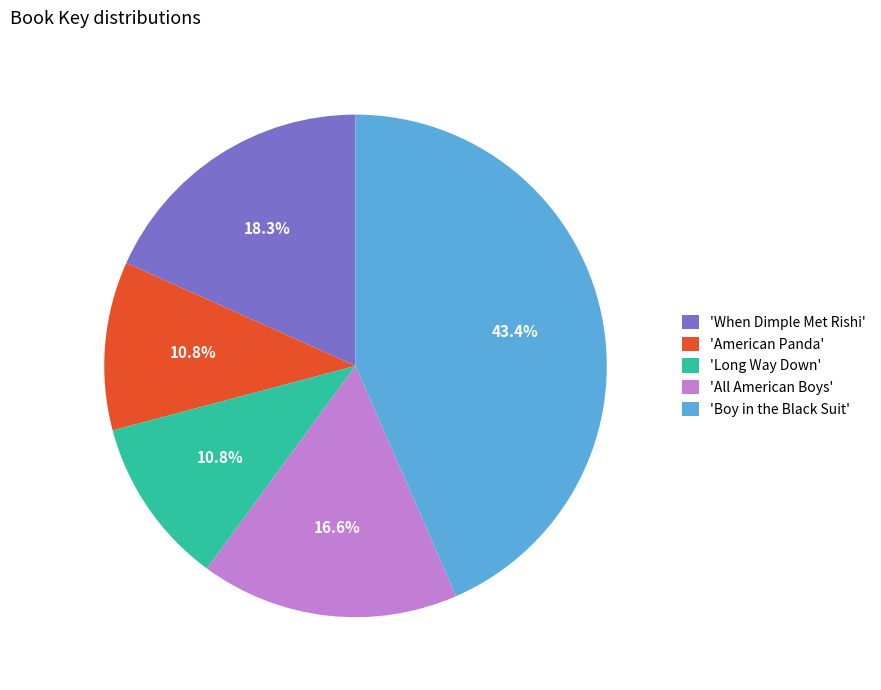

What is the ratio of the value at 'All American Boys' to the value at 'American Panda'?

1.5